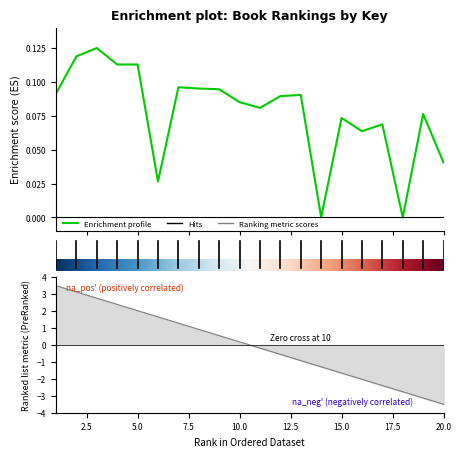

At which category does the chart reach its minimum across all series?

14